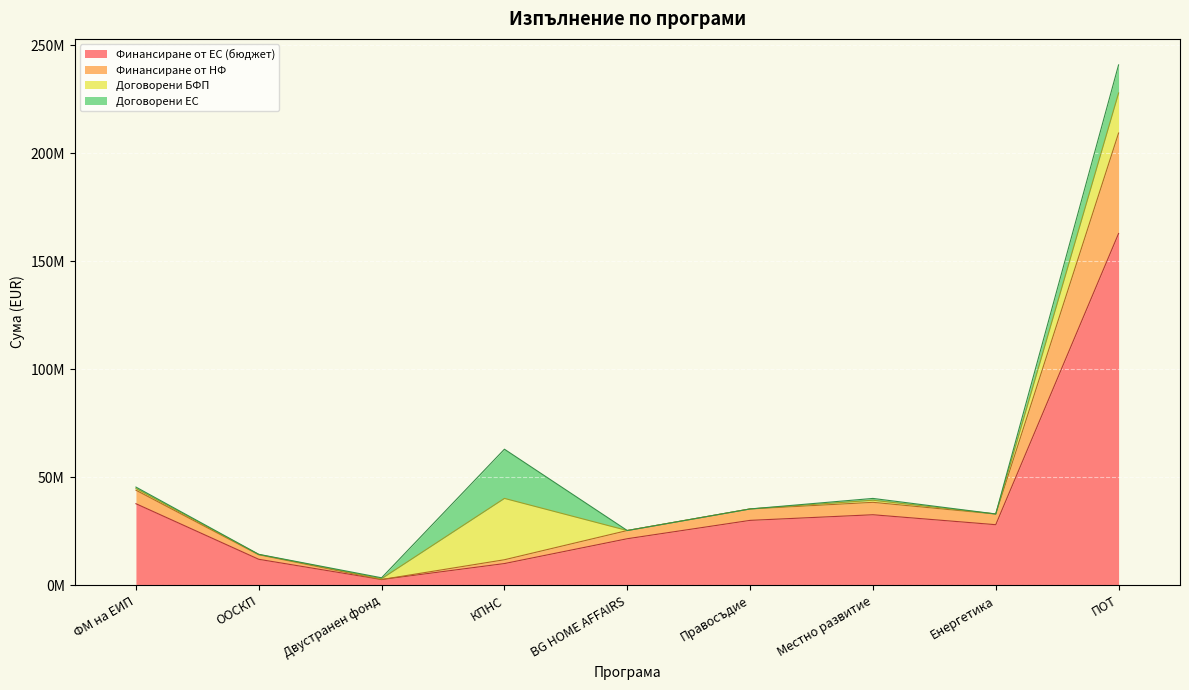

Which category has the highest value in the Брой сключени договори series?

ПОТ